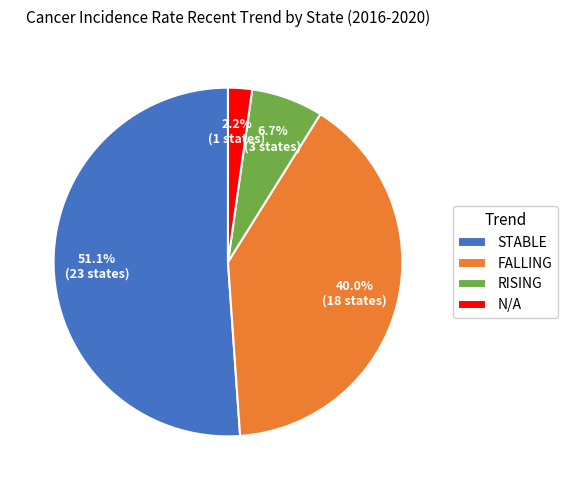

To the nearest percent, what percentage of the pie is N/A?

2%